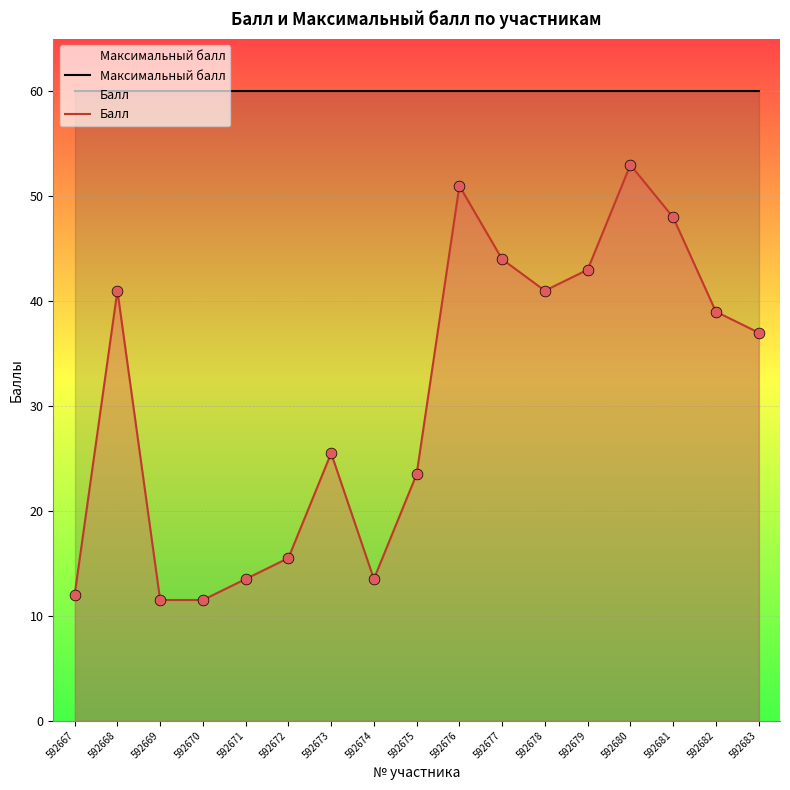

Which series has the largest total across all categories?

Максимальный балл